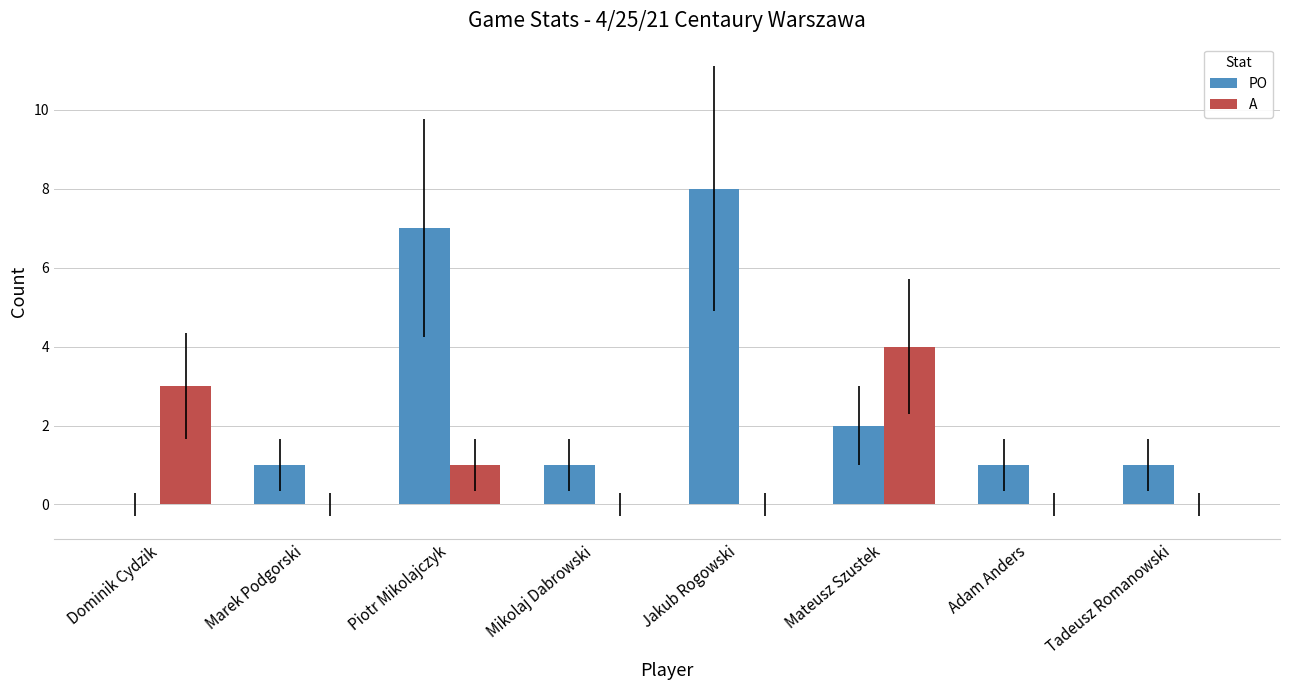

What is the sum of the PO values at Mateusz Szustek and Jakub Rogowski?

10